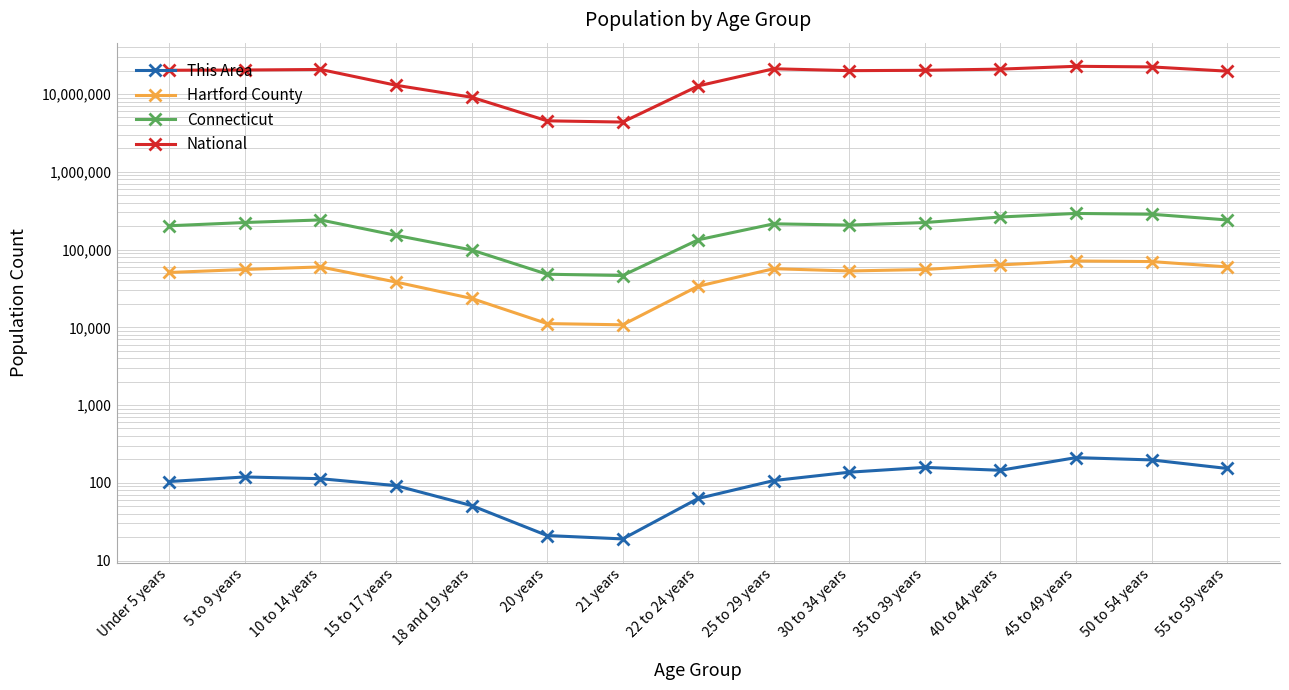

What are all the series names shown in the legend?

This Area, Hartford County, Connecticut, National